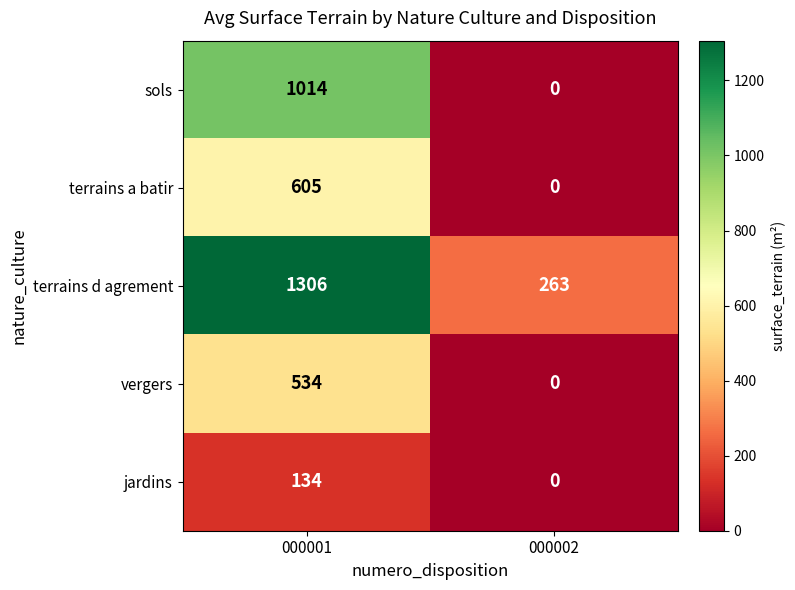

How many values in the sols series are below 1014?

1